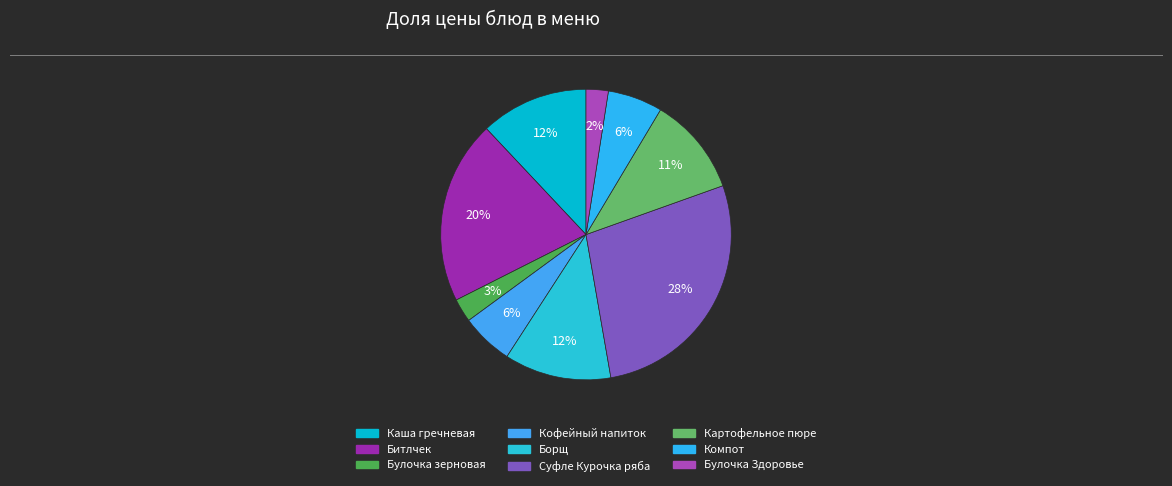

The Борщ slice represents 12% of the pie. True or false?

True